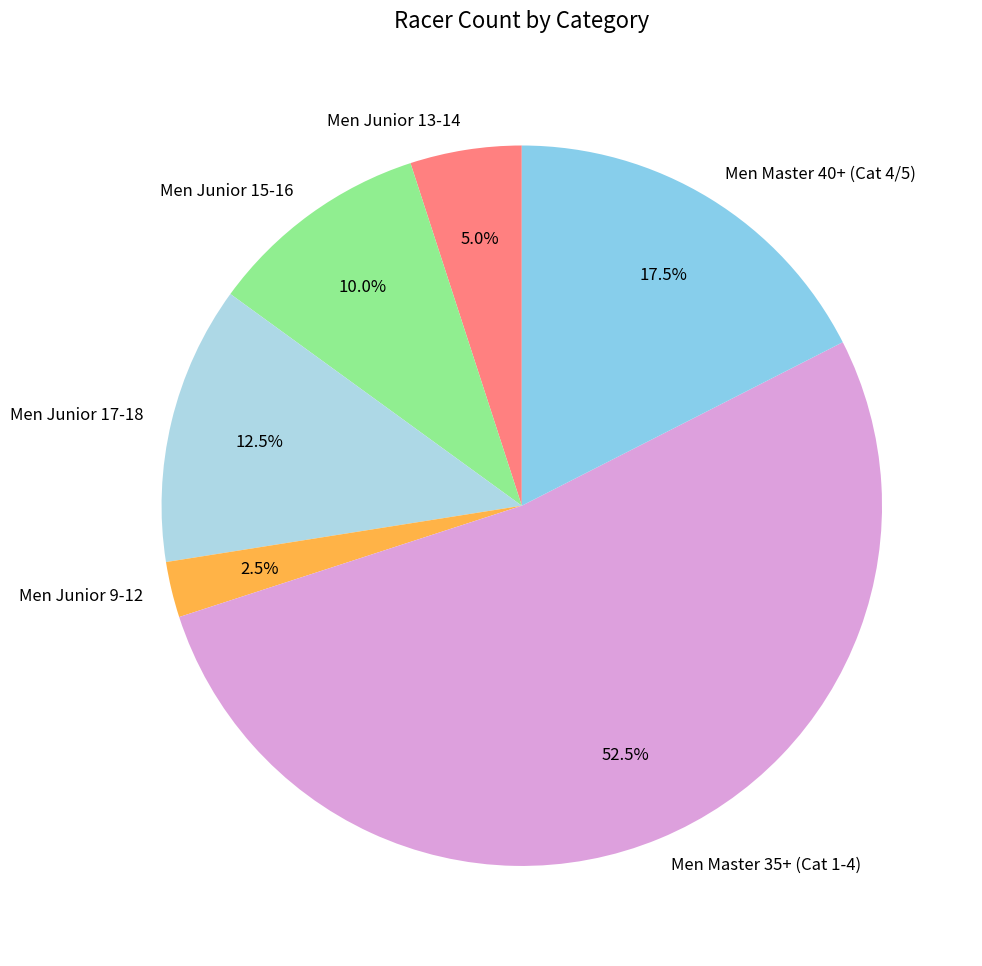

What is the ratio of the value at Men Junior 15-16 to the value at Men Junior 9-12?

4.0